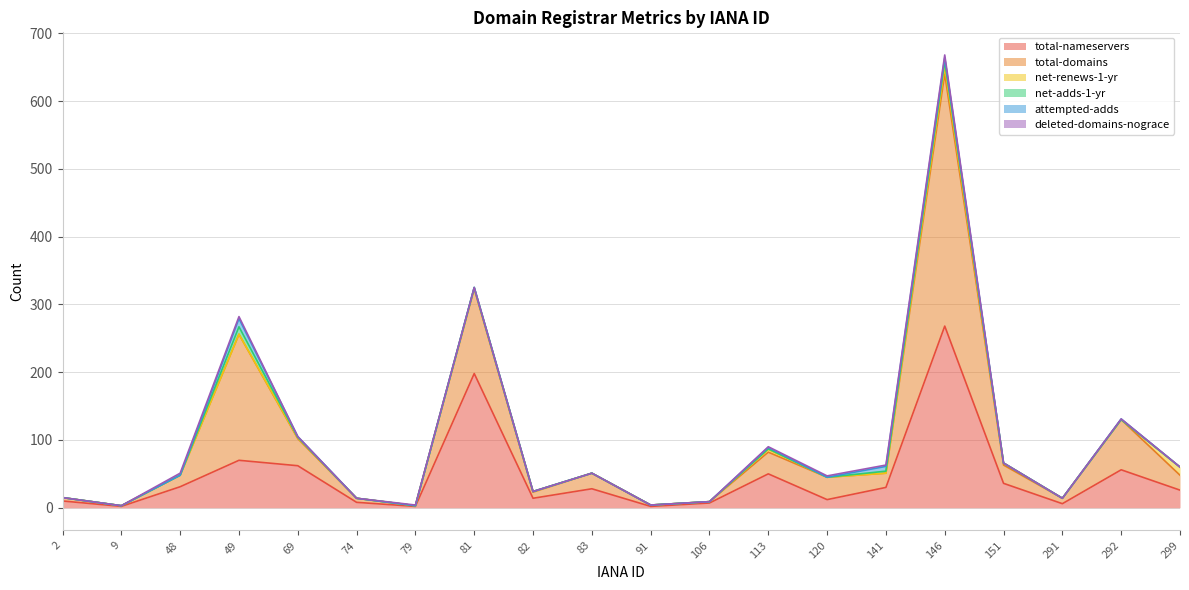

After their last crossing, which series has the higher values: attempted-adds or net-renews-1-yr?

net-renews-1-yr